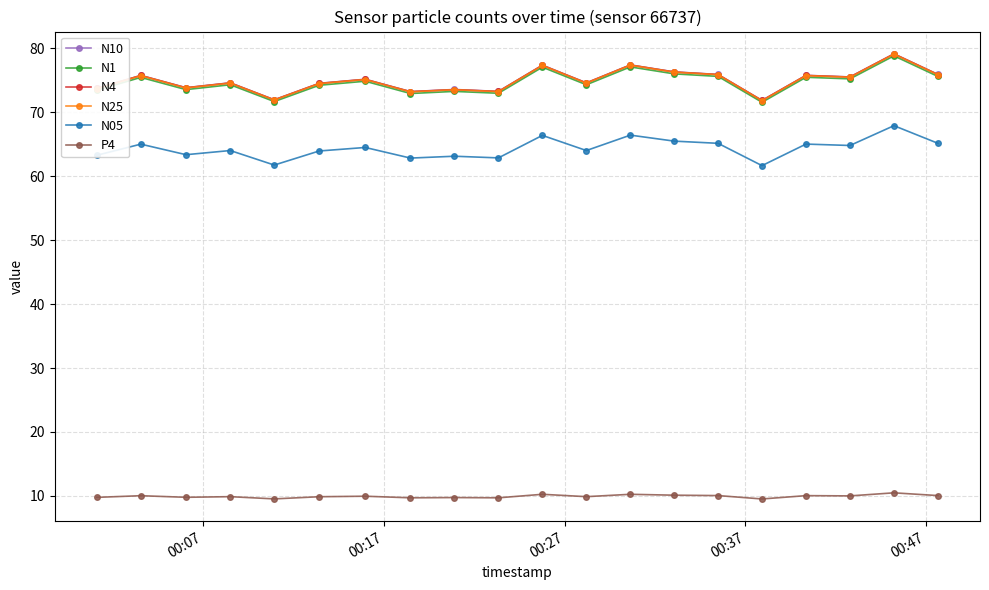

At how many categories does at least one series exceed 69?

20